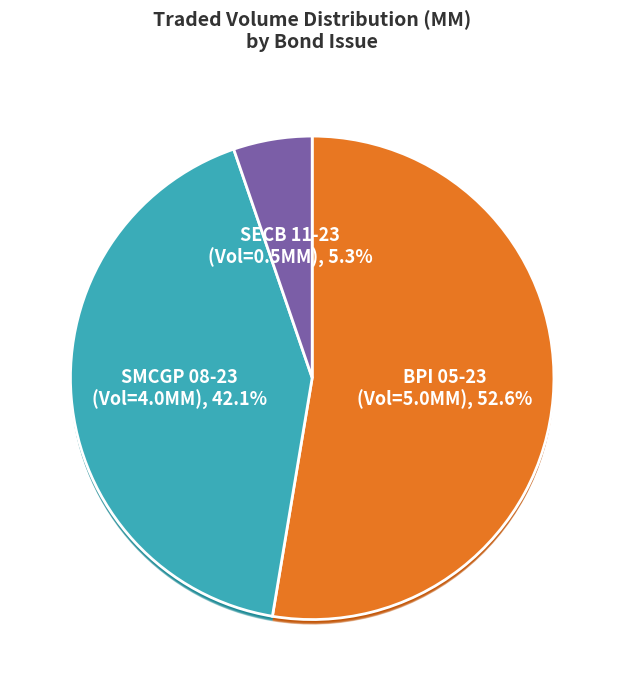

Approximately how many times larger is the value at BPIPM 3 3/4 05/24/23
(BPI 05-23) compared to SMCGL 6 3/4 08/17/23
(SMCGP 08-23)?

1.2